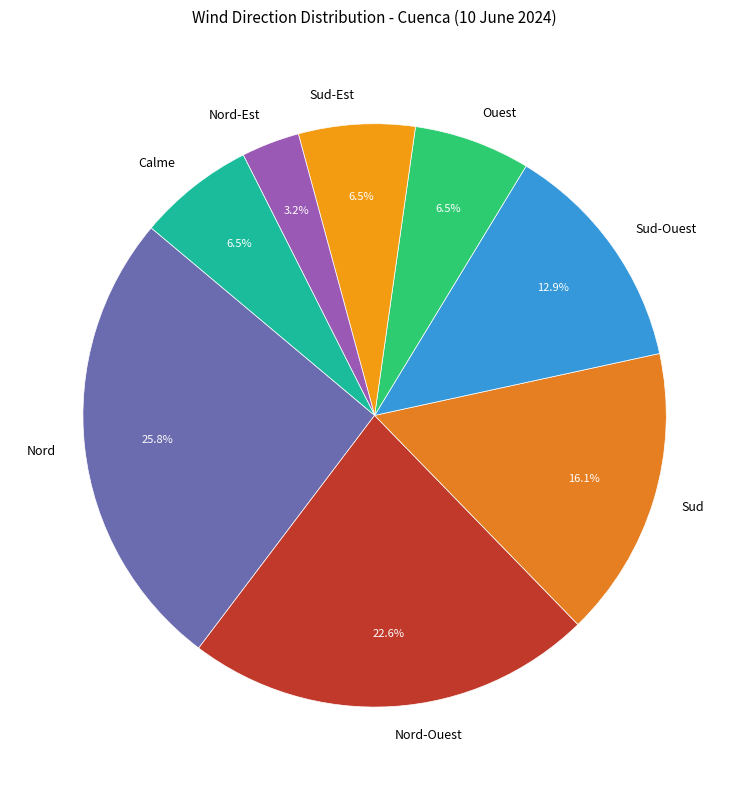

Is the sum of Nord and Nord-Est greater than half?

No